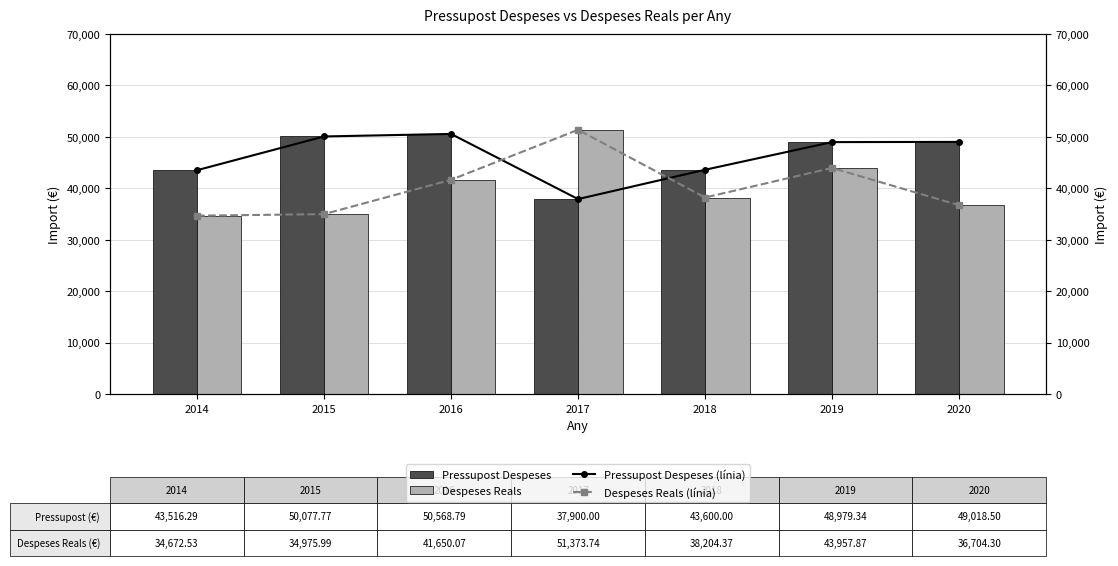

Rank the series at 2016 from lowest to highest value.

Despeses Reals, Despeses Reals (línia), Pressupost Despeses, Pressupost Despeses (línia)